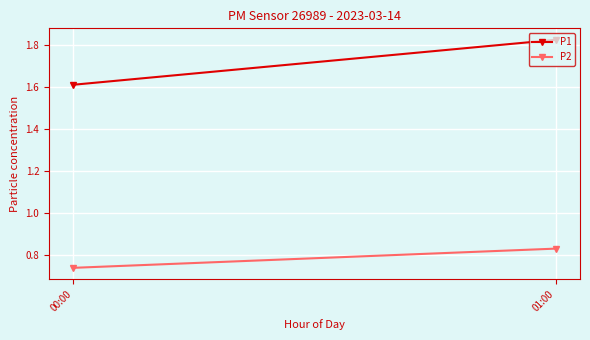

How many data points does each series have?

2